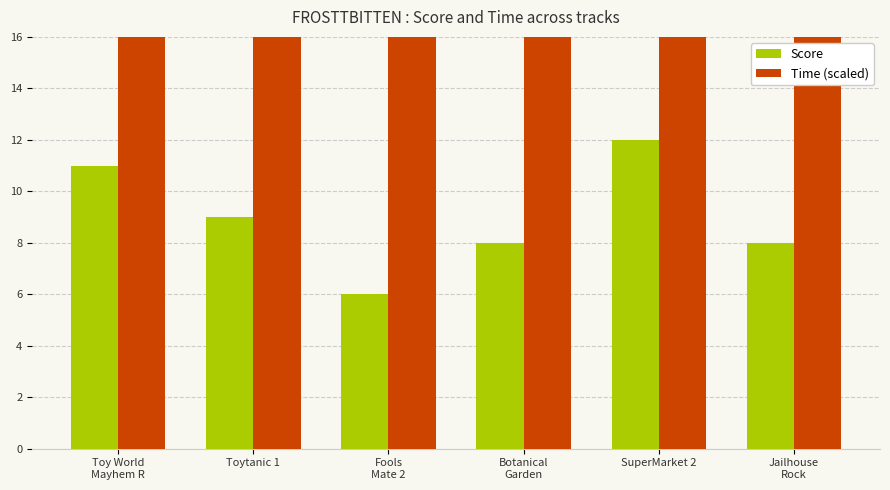

Which category has the highest value in the Score series?

SuperMarket 2